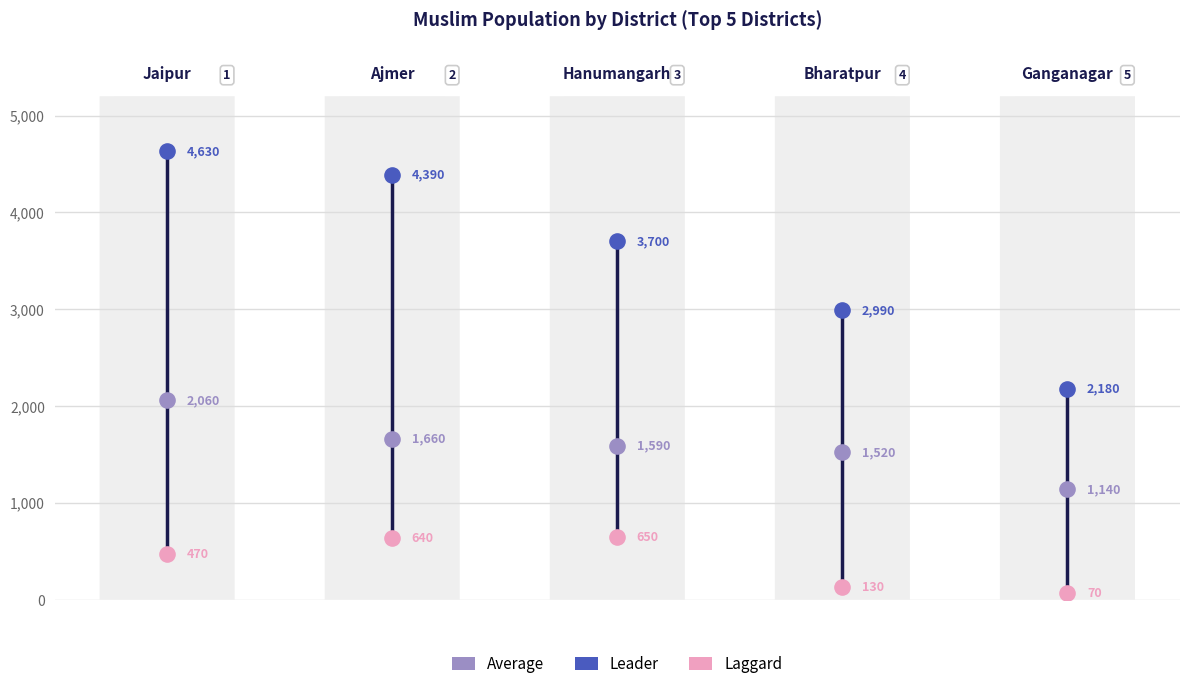

Which series reaches the maximum Y coordinate?

Leader